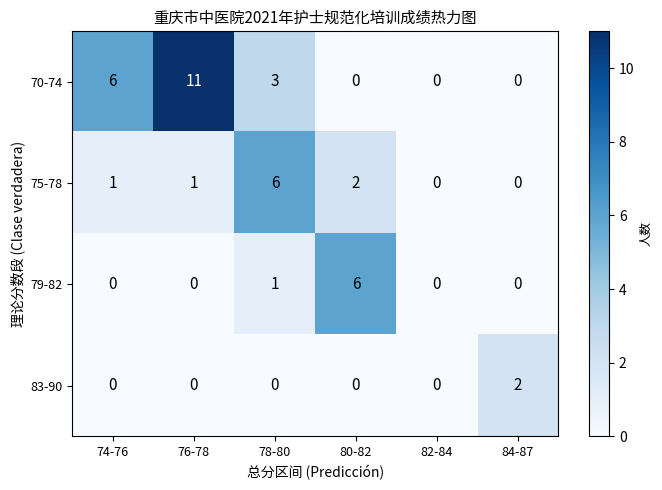

What is the greatest value displayed?

11